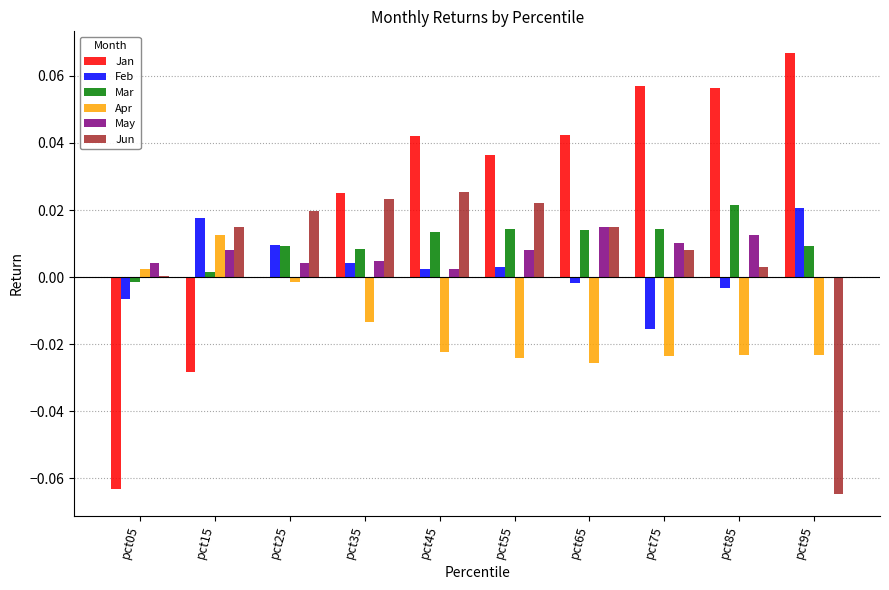

At which category does the chart reach its peak across all series?

pct95